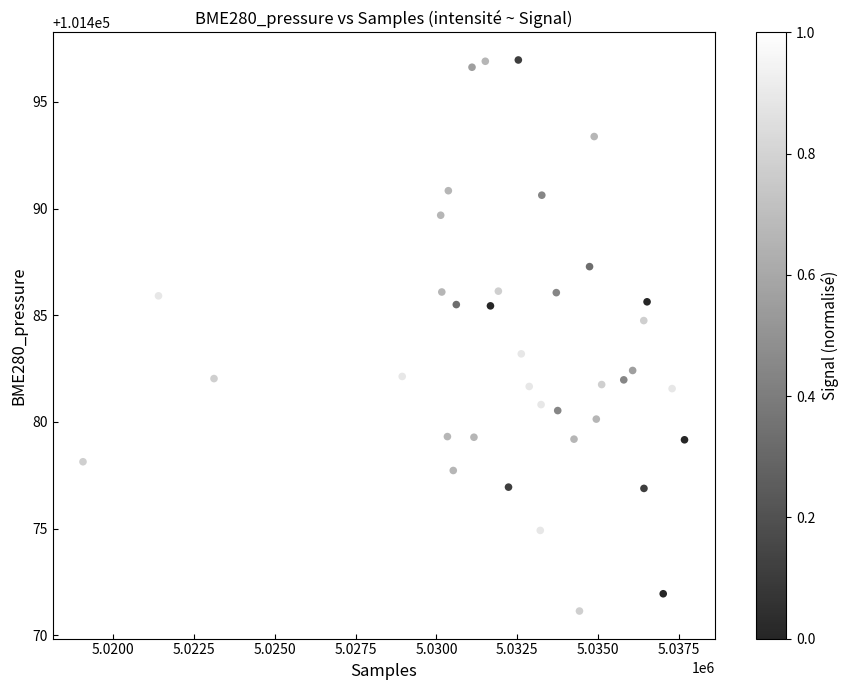

What is the range of Y values (max minus min)?

25.8